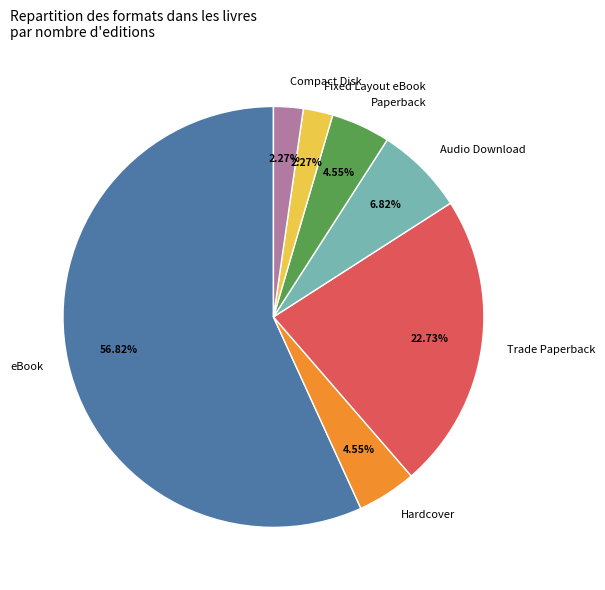

Is there any slice that represents more than half of the pie?

Yes